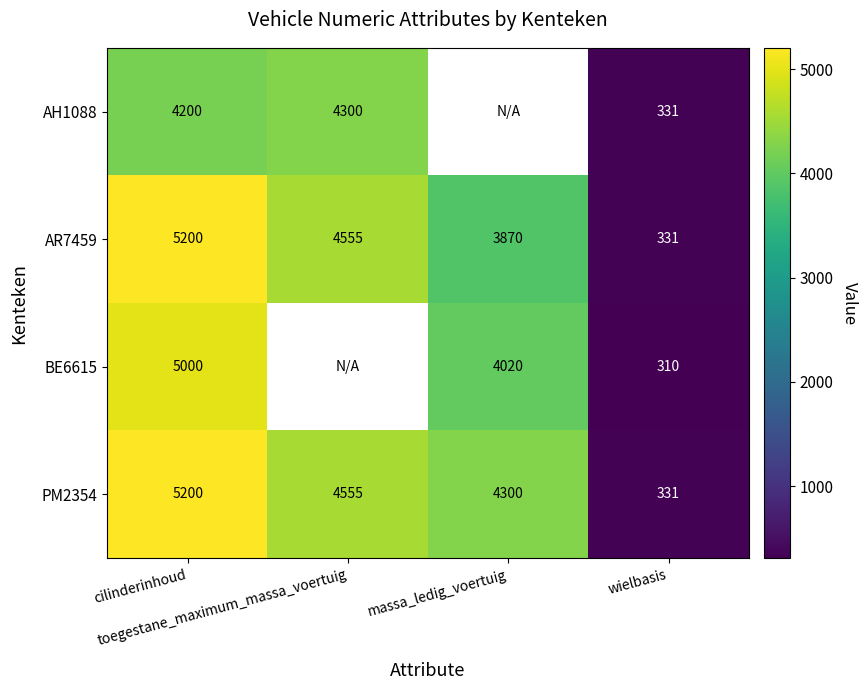

What is the sum of all PM2354 values?

14386